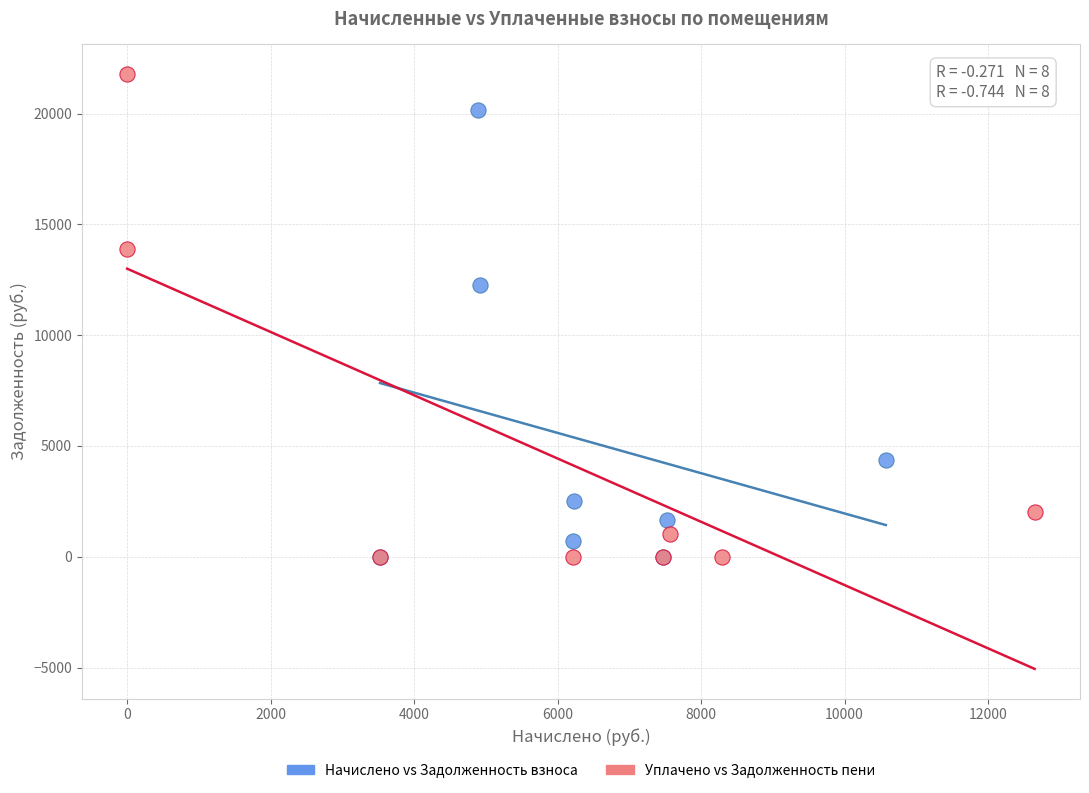

Which series reaches the maximum Y coordinate?

Уплачено vs Задолженность пени